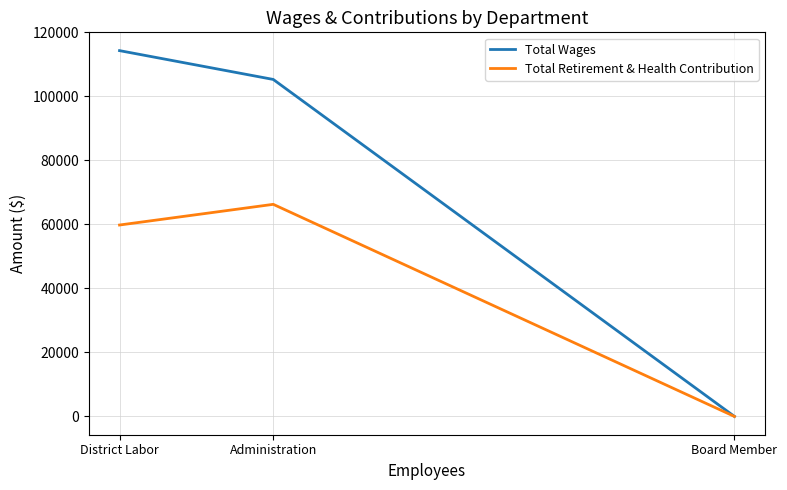

The Total Retirement & Health Contribution series shows 59814 at District Labor. True or false?

True